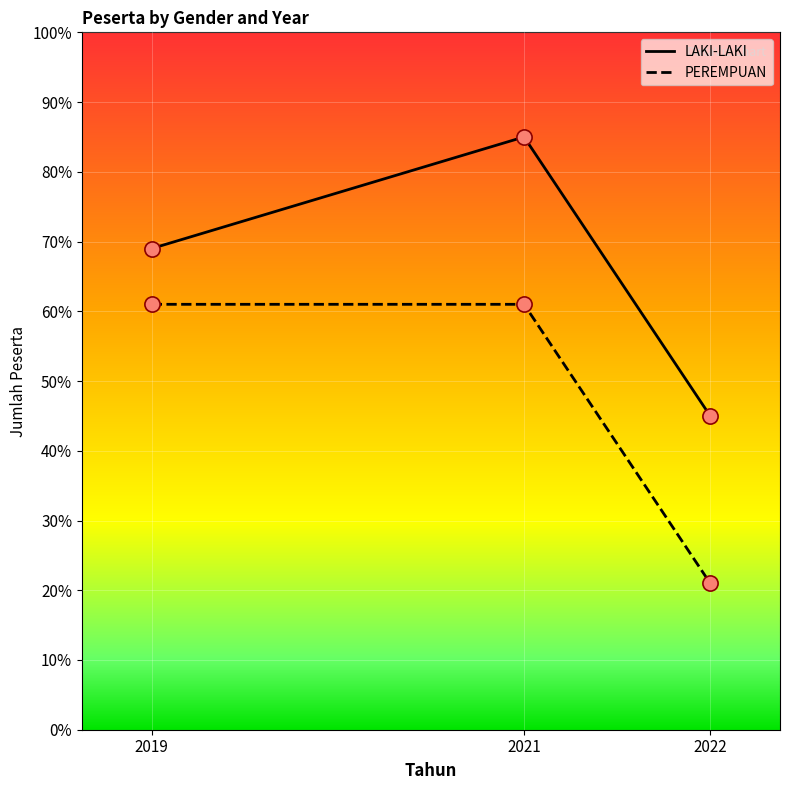

What is the total value across all series at 2021?

146